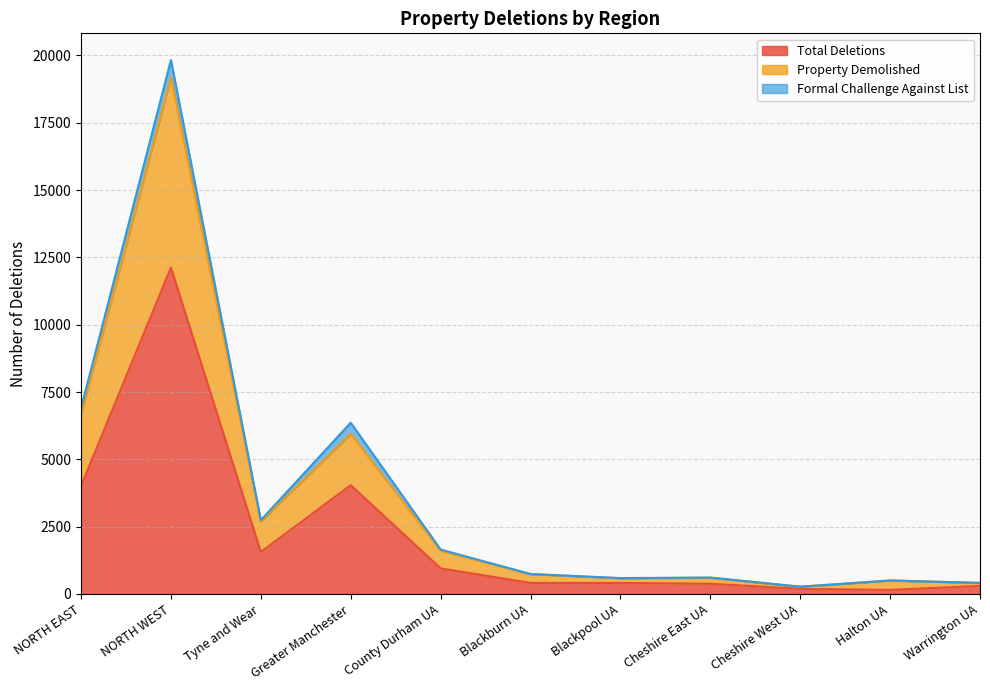

How many lines are shown in the chart?

3